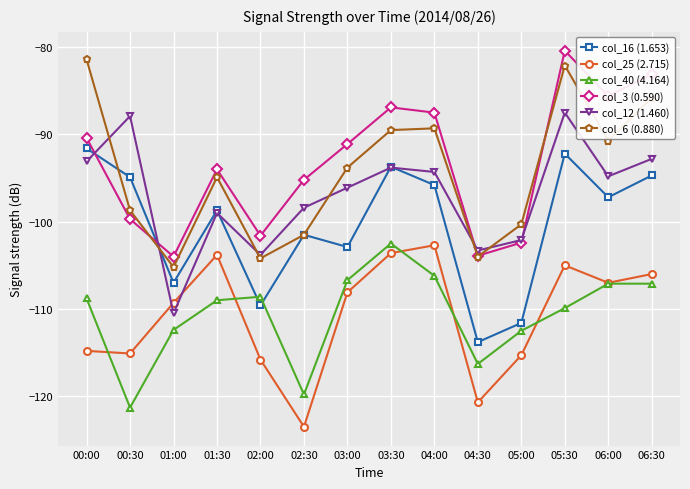

What is the label of the 9th point from the left?

04:00